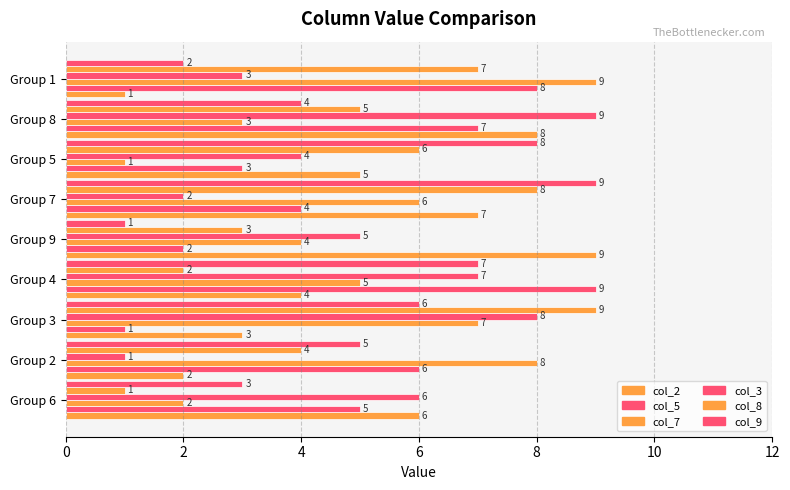

Which series has the widest spread of values?

col_2